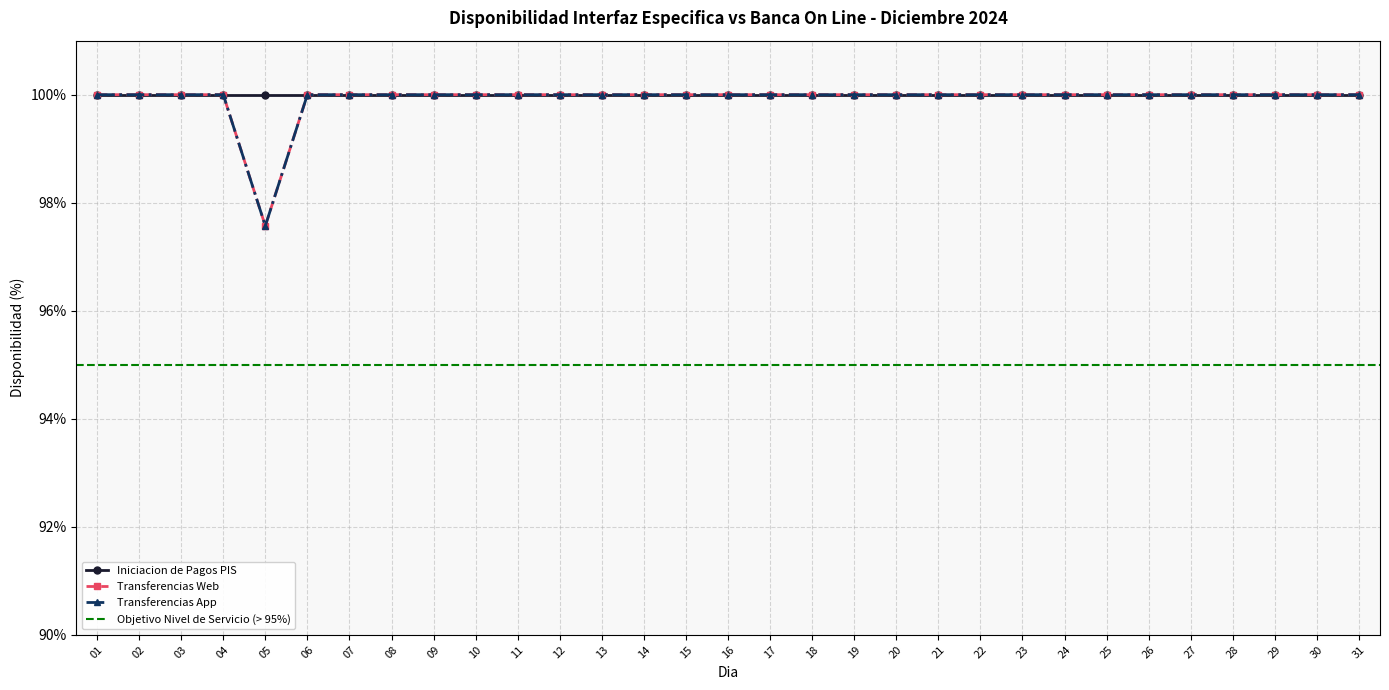

True or false: Transferencias App and Transferencias Web cross at least once.

False